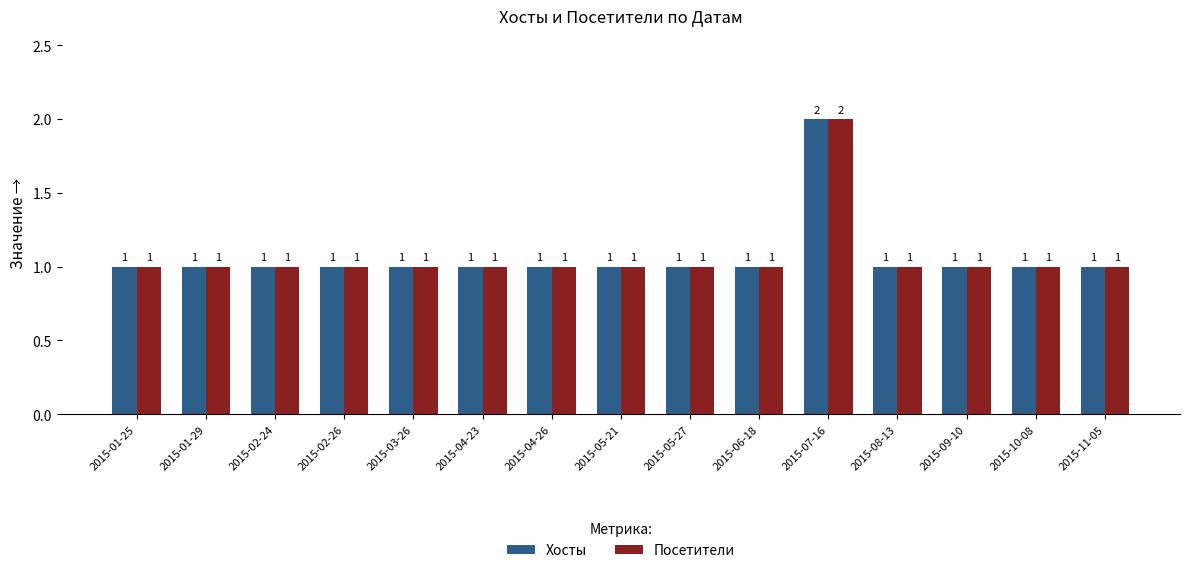

Is it true that Хосты equals 2 at 2015-01-29?

False